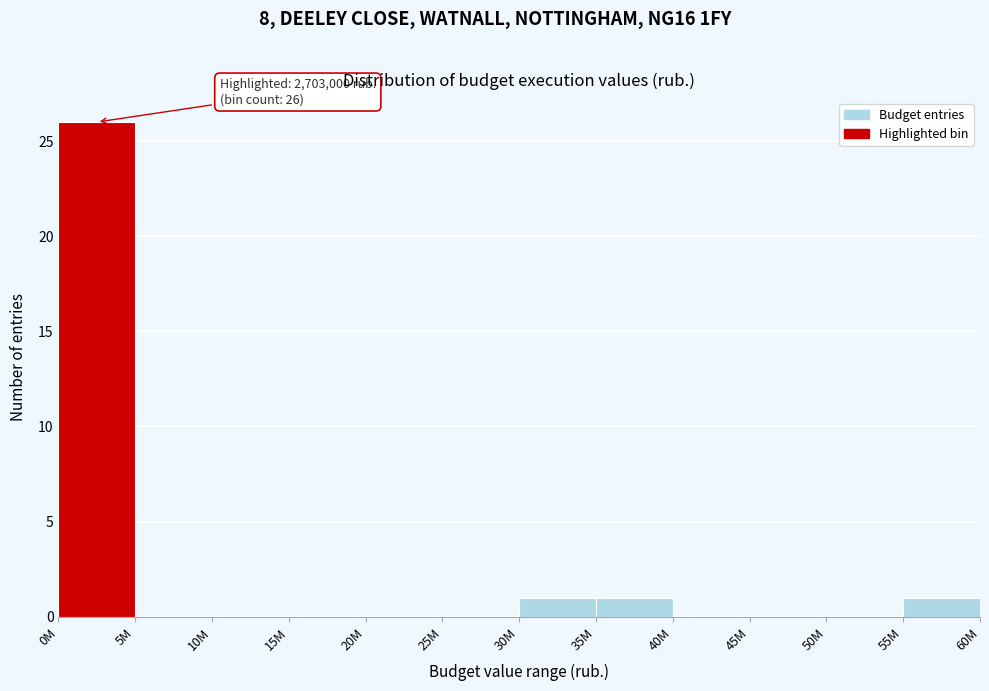

Reading left to right, list all the values displayed in this chart.

0M=26	5M=0	10M=0	15M=0	20M=0	25M=0	30M=1	35M=1	40M=0	45M=0	50M=0	55M=1